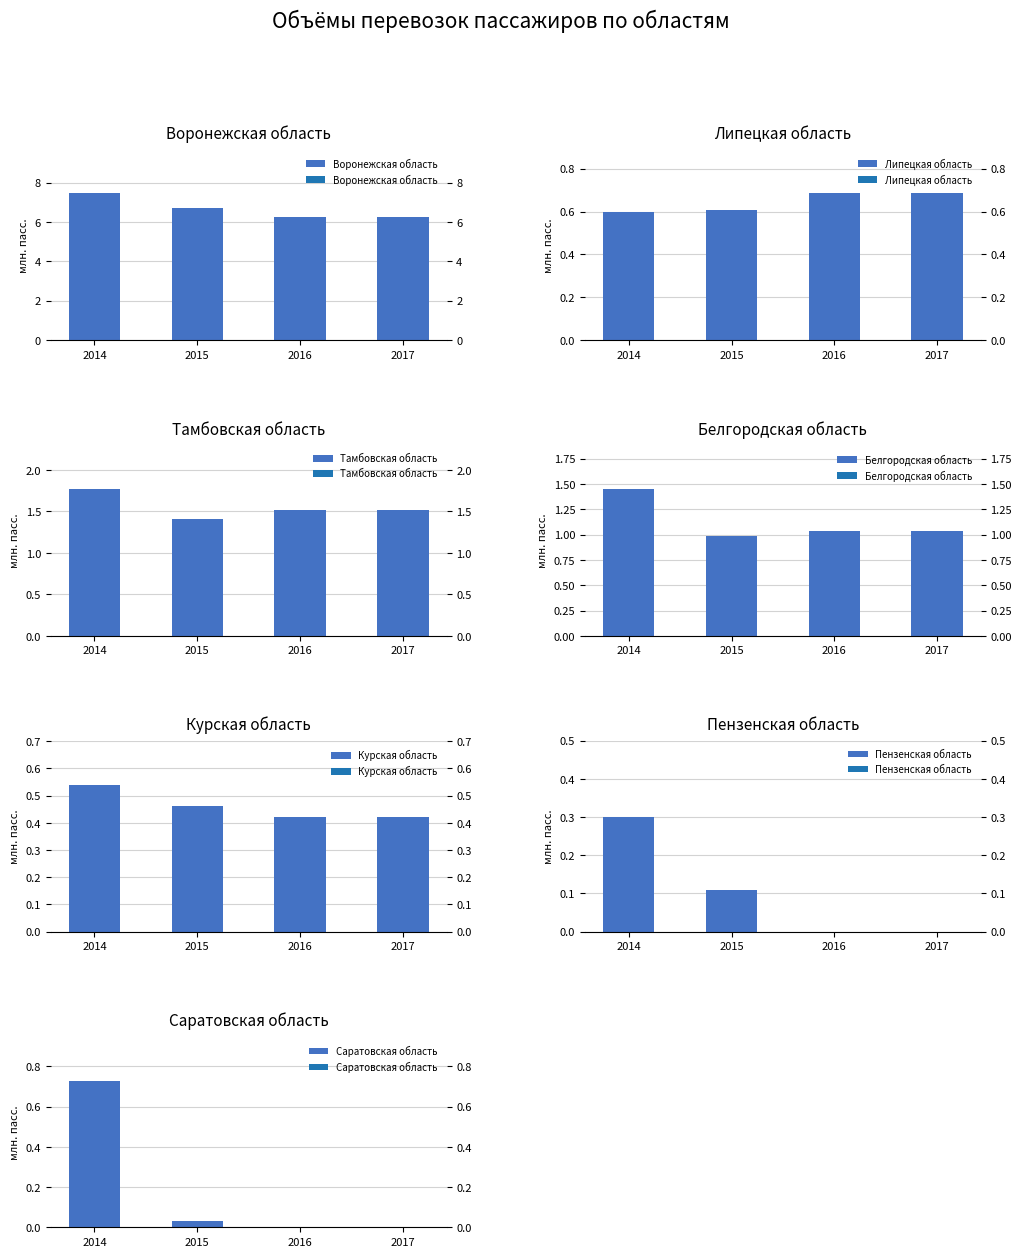

How many groups of bars are there?

7